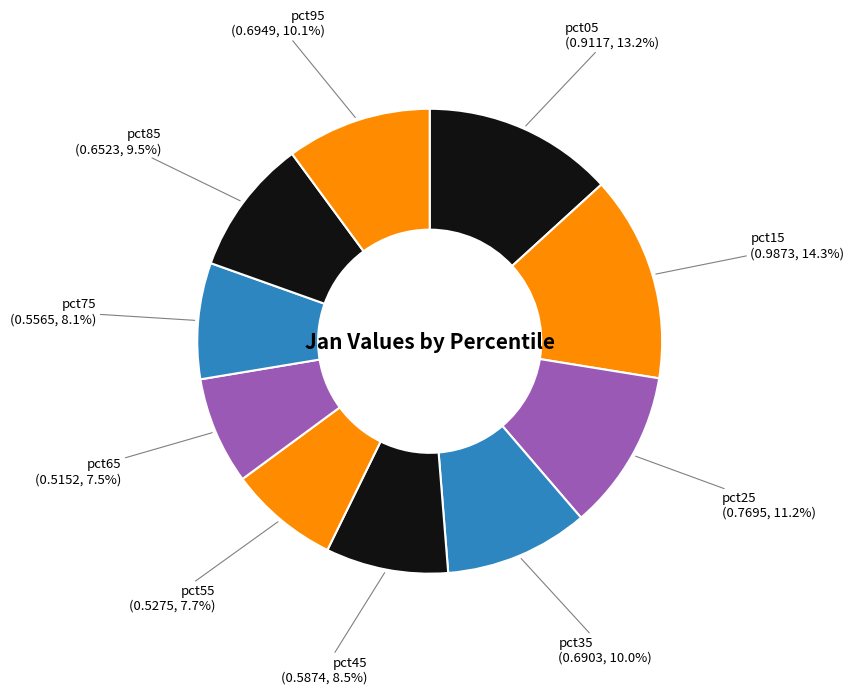

Does pct65 account for over 50% of the chart?

No